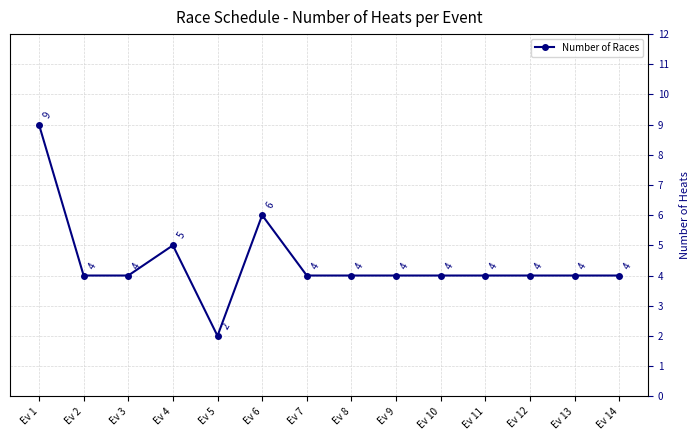

What is the ratio of the value at Ev 13 to the value at Ev 6?

0.7